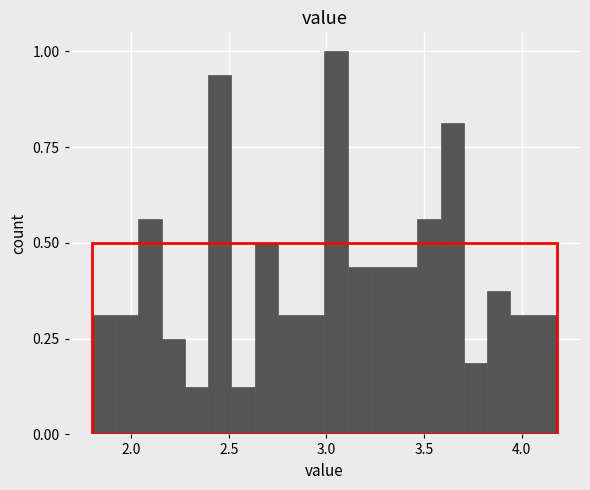

Read against the x-axis, roughly where is the centre of the tallest bar?

3.05